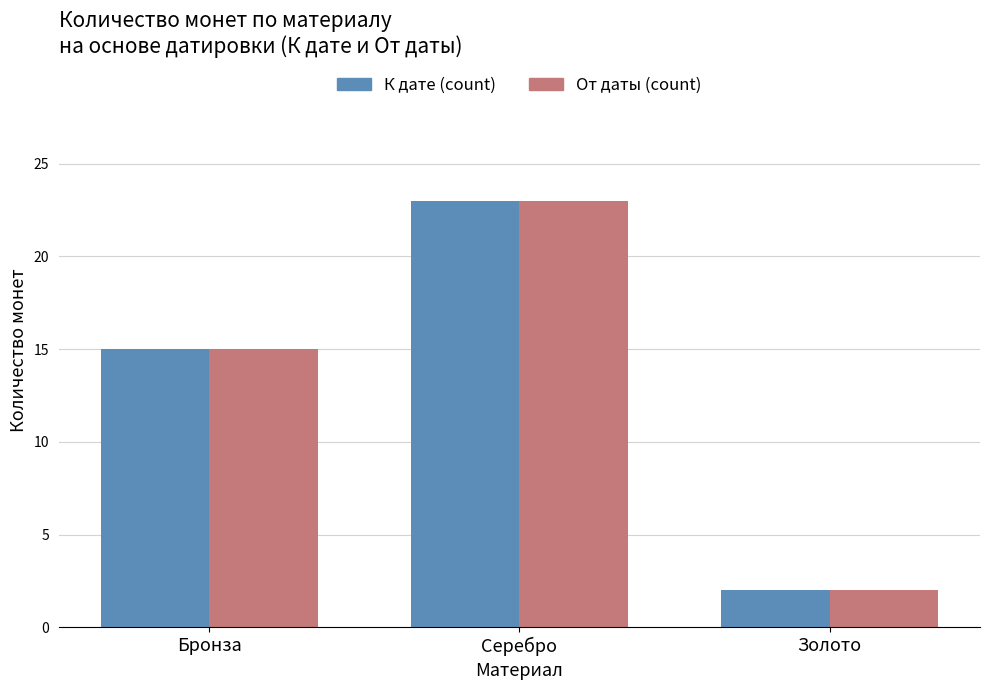

What is the sum of all К дате (count) values?

40